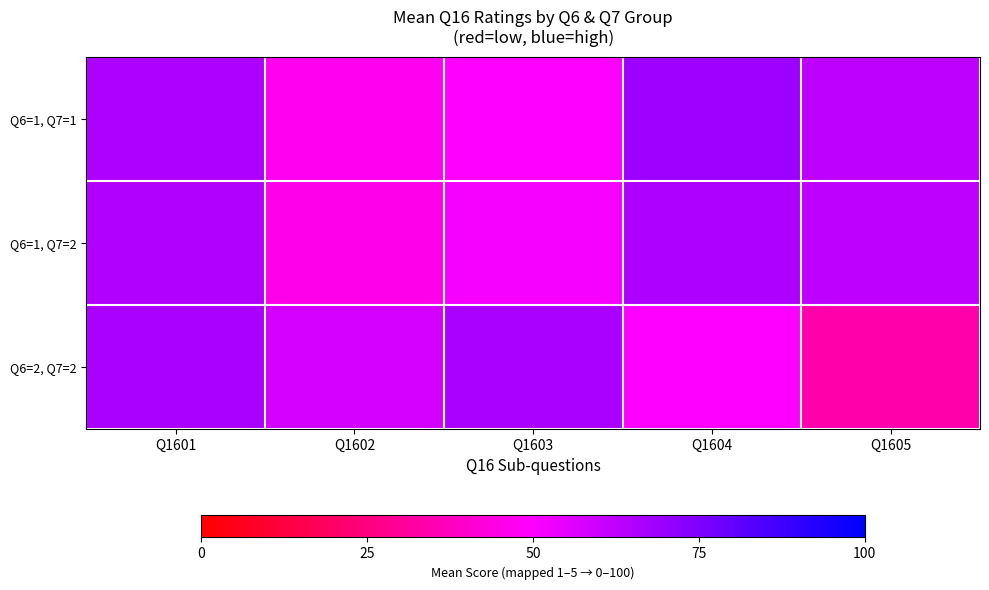

What is the difference between the highest and lowest values at Q1602?

12.5